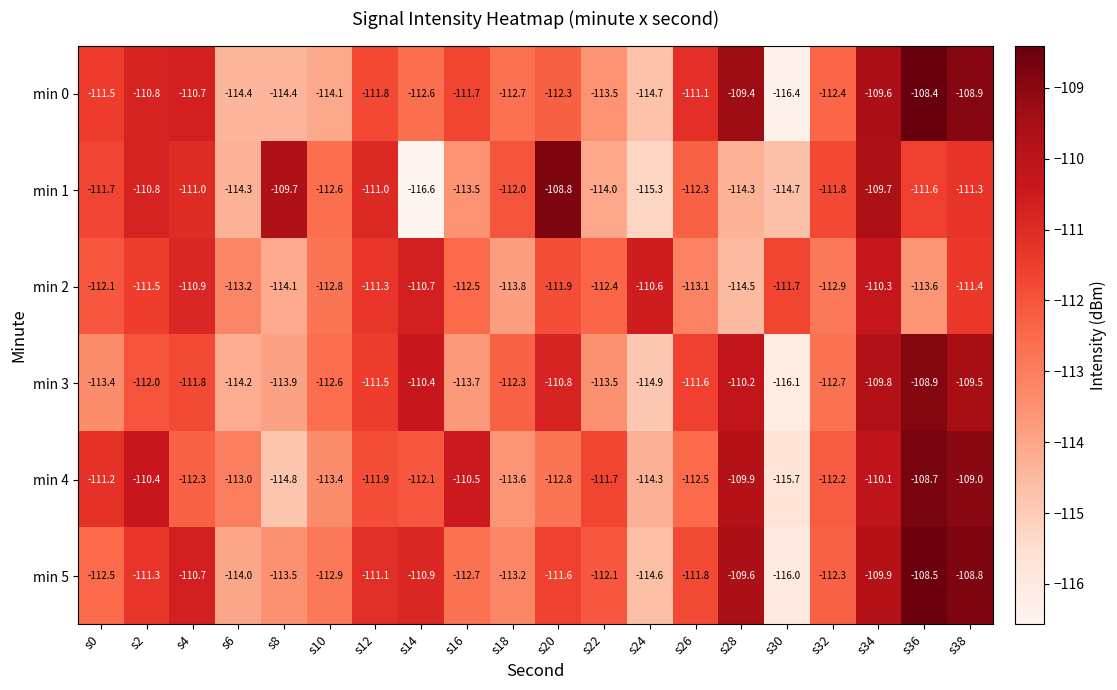

How many data points in min 5 are above -111?

6